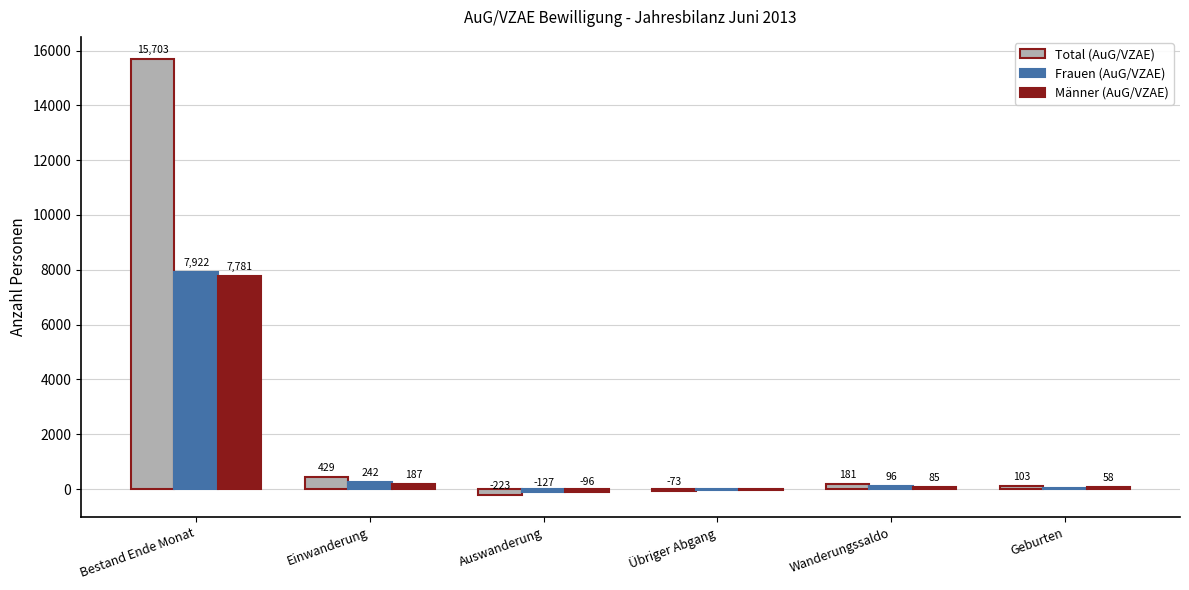

True or false: Frauen (AuG/VZAE) has a value of 45 at Geburten.

True